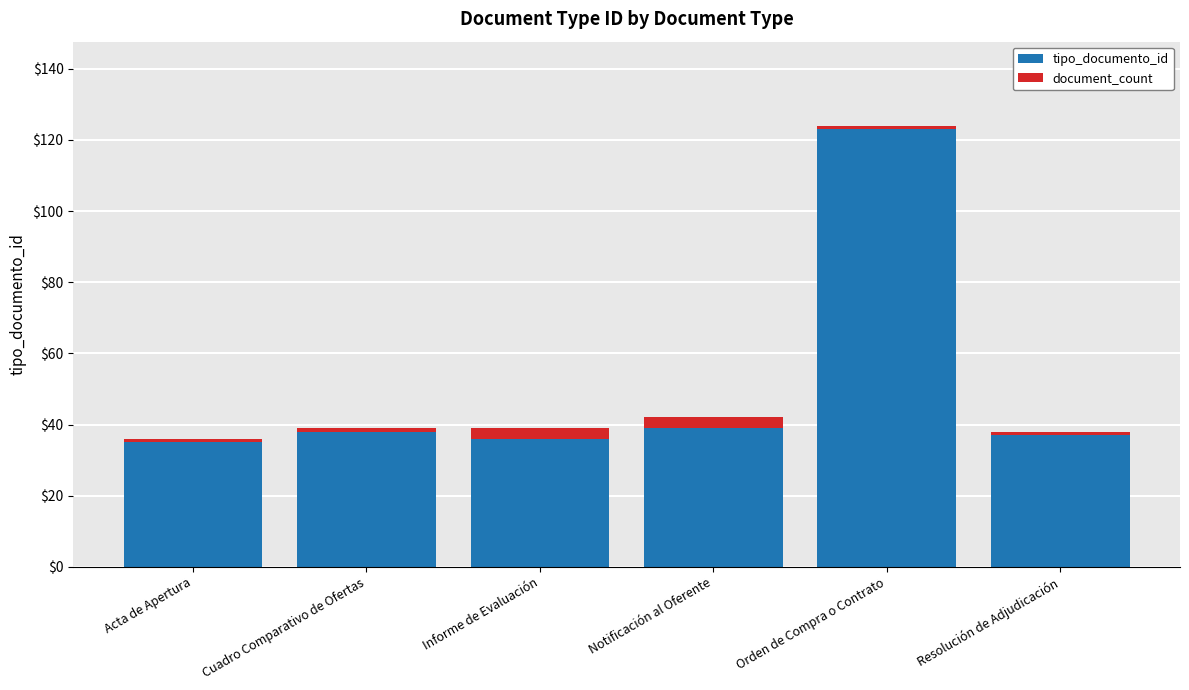

Reading left to right, what are the values for tipo_documento_id?

Acta de Apertura=35	Cuadro Comparativo de Ofertas=38	Informe de Evaluación=36	Notificación al Oferente=39	Orden de Compra o Contrato=123	Resolución de Adjudicación=37